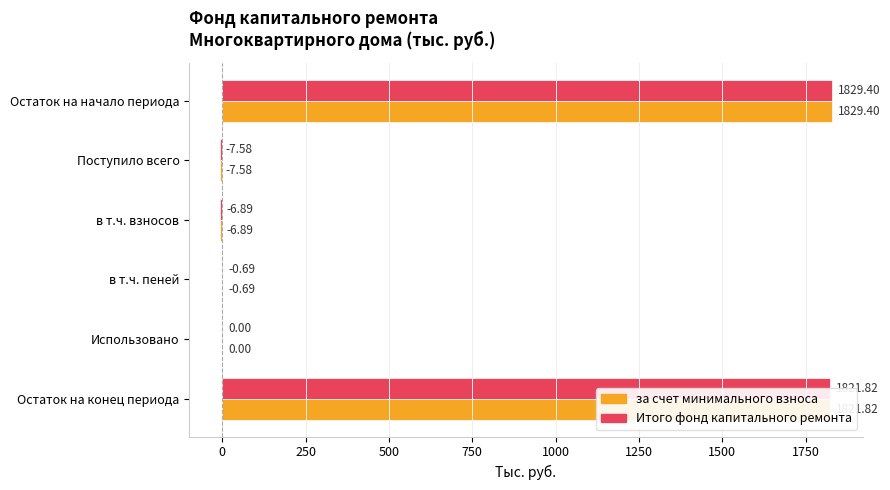

At which label is Итого фонд капитального ремонта closest to 910?

Использовано